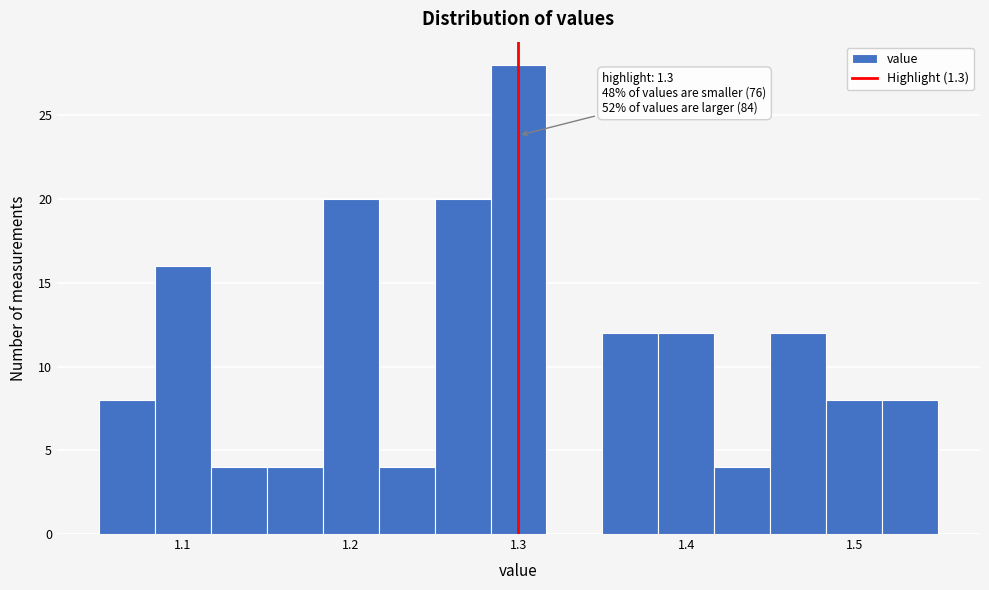

Read against the x-axis, roughly where is the centre of the tallest bar?

1.30